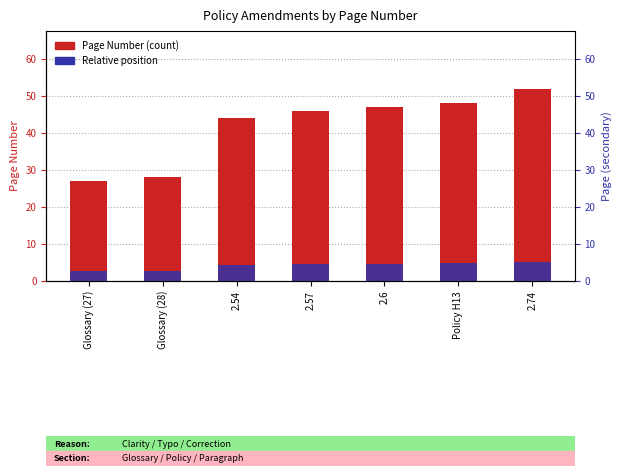

At which label is Relative Position closest to 3?

Glossary (28)